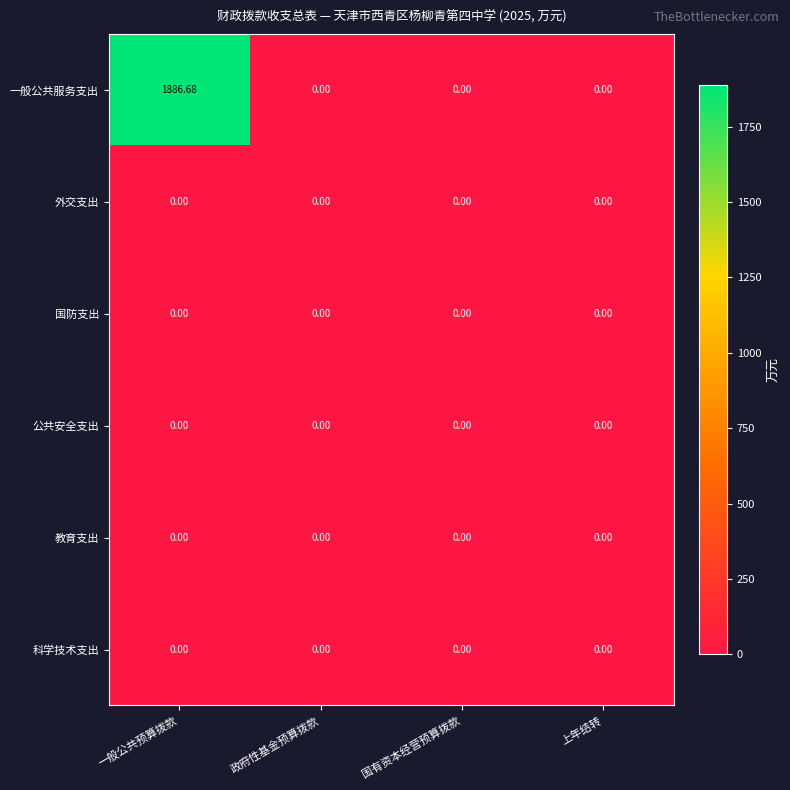

Which series has the largest total across all categories?

一般公共服务支出